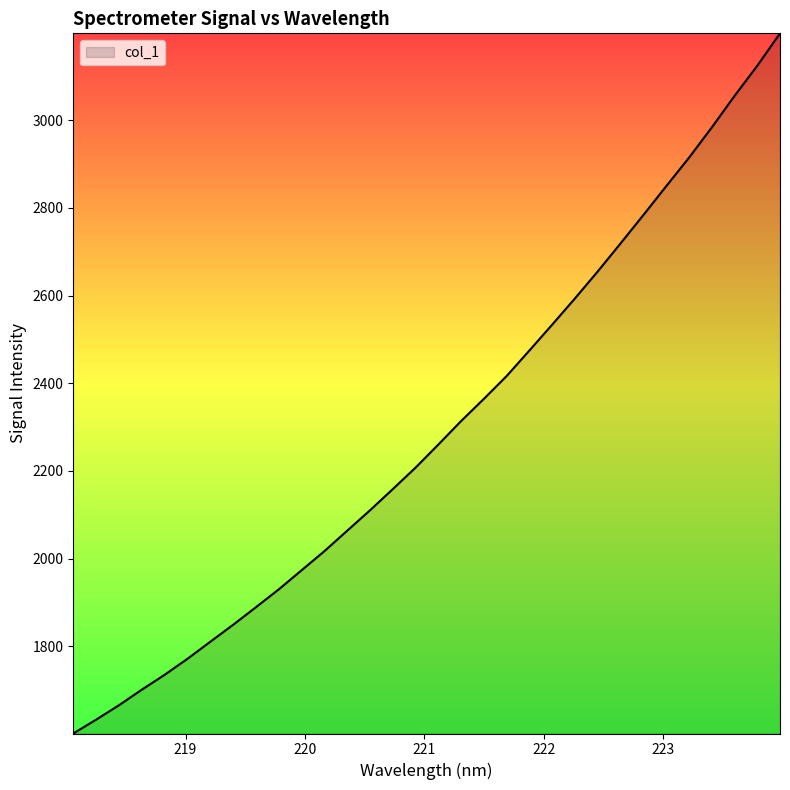

What is the sum of all values?

73353.3